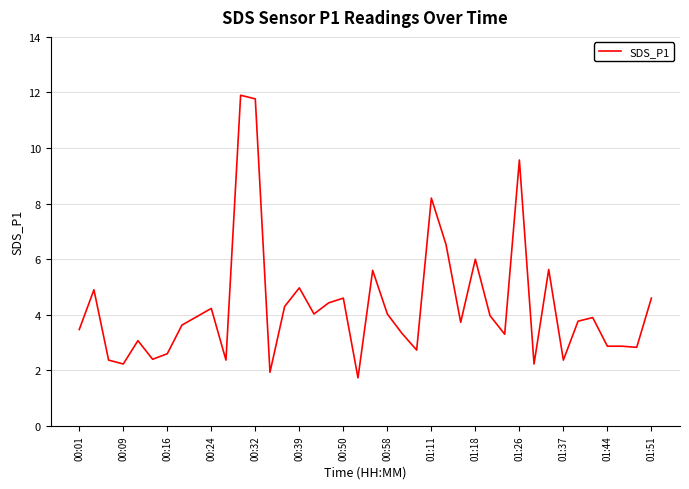

What is the minimum value shown in the chart?

1.7